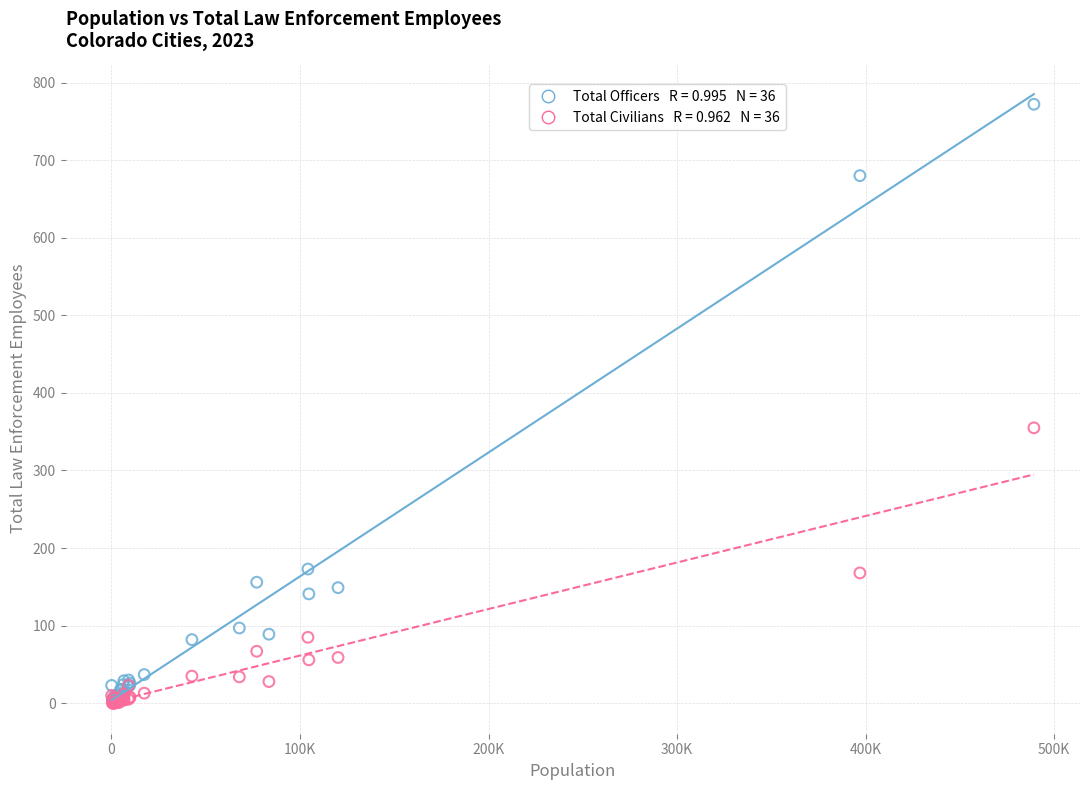

Across all series, what Y value is closest to 386?

355